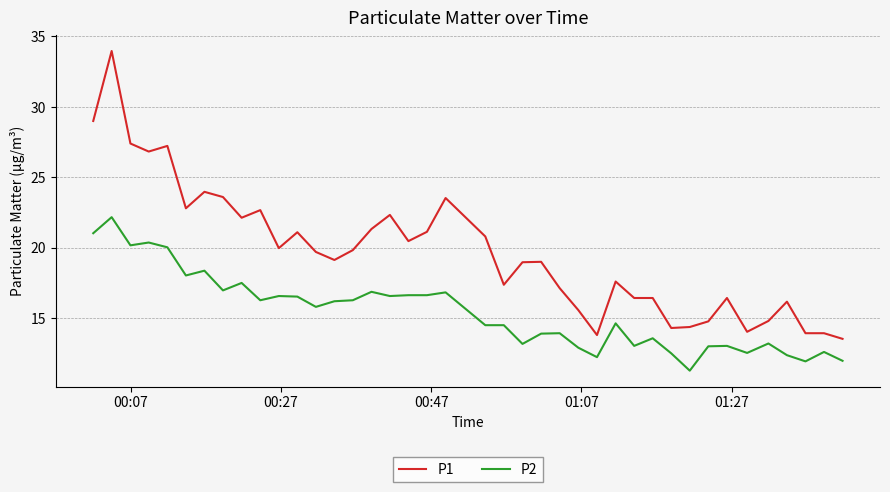

What are all the series names shown in the legend?

P1, P2